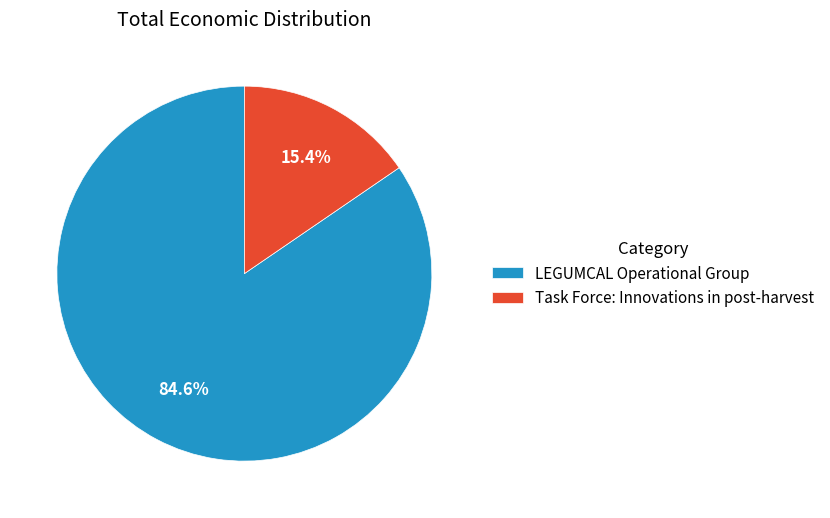

Rank the categories by value from highest to lowest.

LEGUMCAL Operational Group, Task Force: Innovations in post-harvest